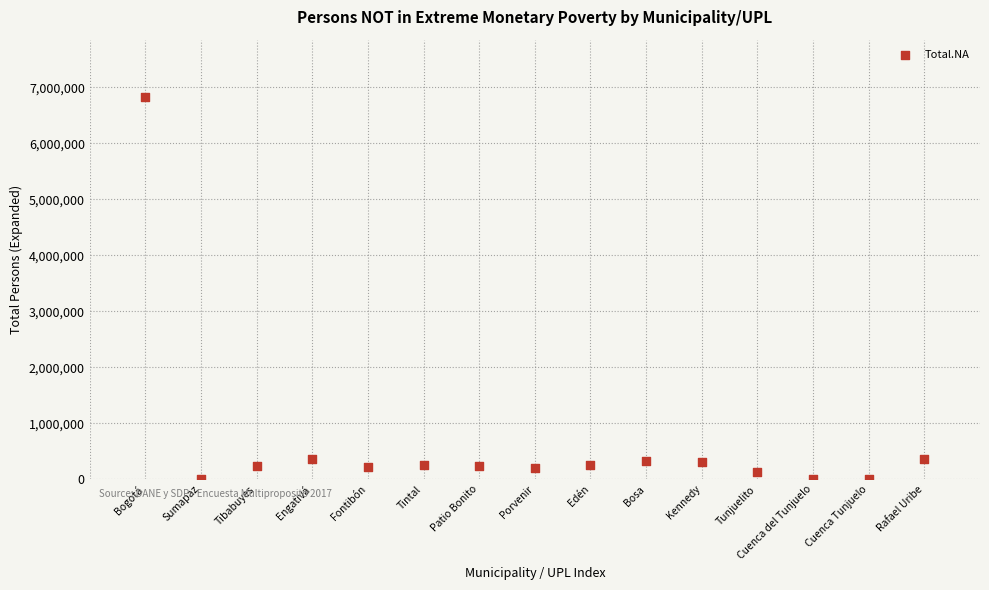

What is the range of Y values (max minus min)?

6827569.4